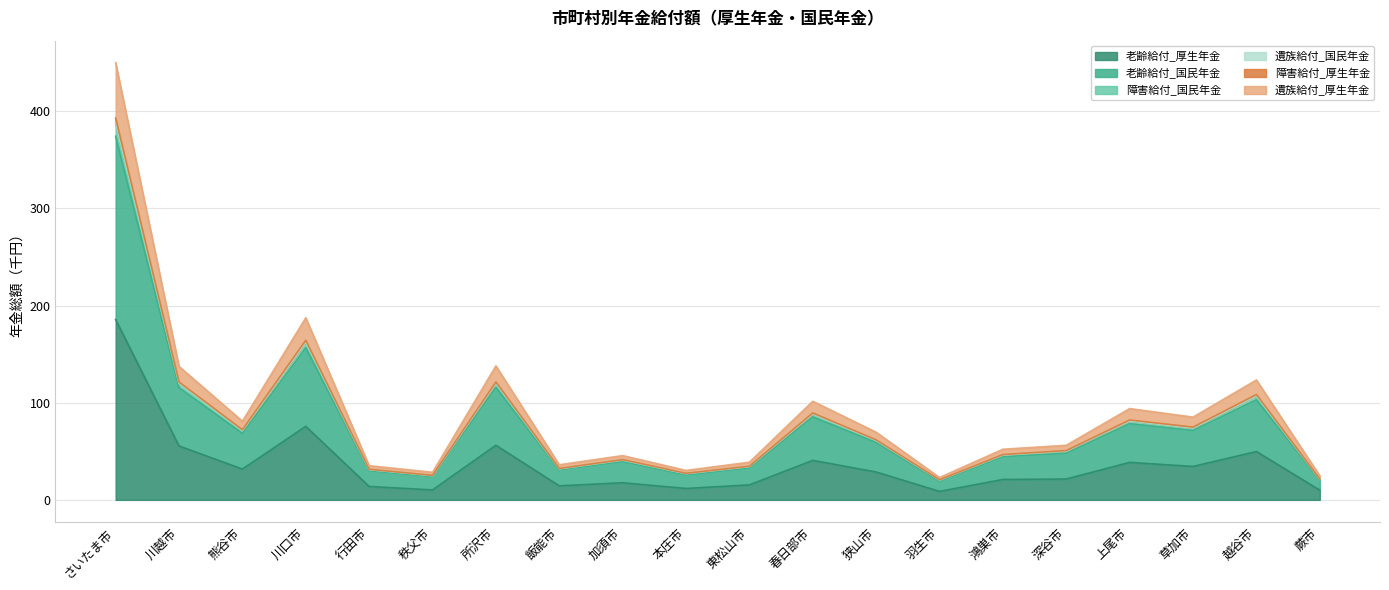

Which category has the highest value in the 障害給付_厚生年金 series?

さいたま市